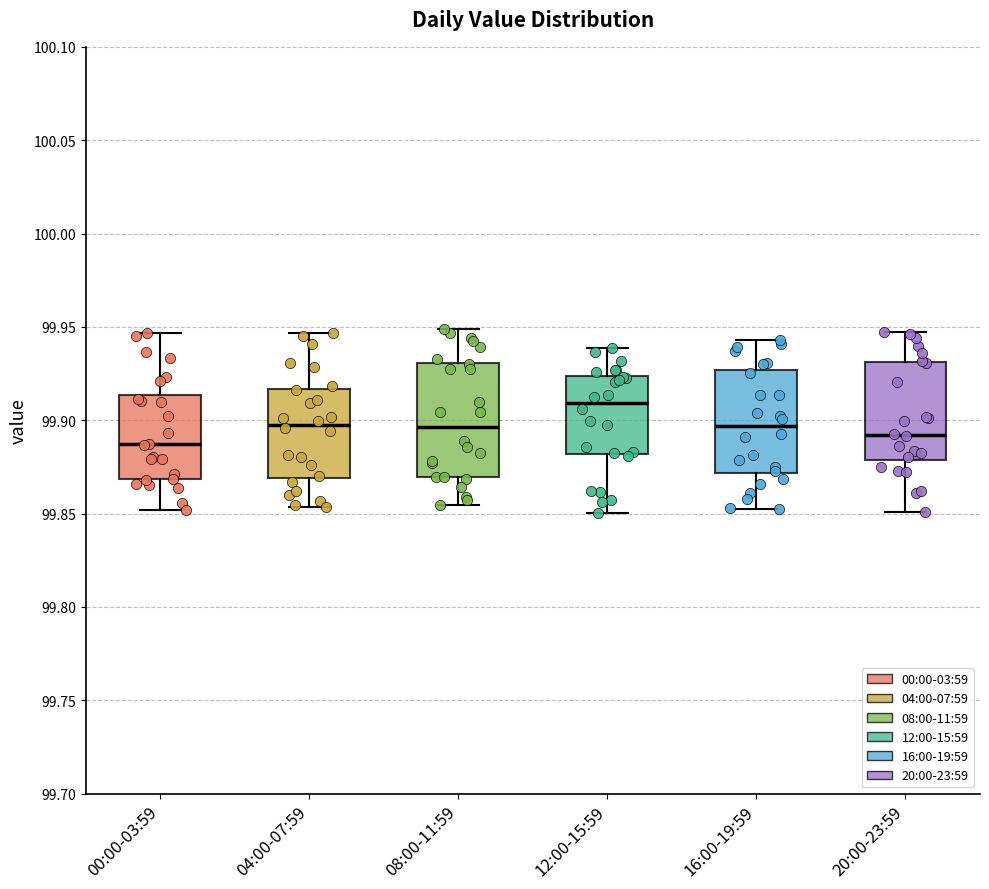

Reading left to right, read every box against the y-axis: the position of its median line, the range the box covers, and the ends of its whiskers. The values are not printed on the chart, so give them approximately, as read against the axis.

00:00-03:59: median 99.885, box 99.870 to 99.915, whiskers 99.850 to 99.945
04:00-07:59: median 99.900, box 99.870 to 99.915, whiskers 99.855 to 99.945
08:00-11:59: median 99.895, box 99.870 to 99.930, whiskers 99.855 to 99.950
12:00-15:59: median 99.910, box 99.880 to 99.925, whiskers 99.850 to 99.940
16:00-19:59: median 99.895, box 99.870 to 99.925, whiskers 99.855 to 99.945
20:00-23:59: median 99.890, box 99.880 to 99.930, whiskers 99.850 to 99.945